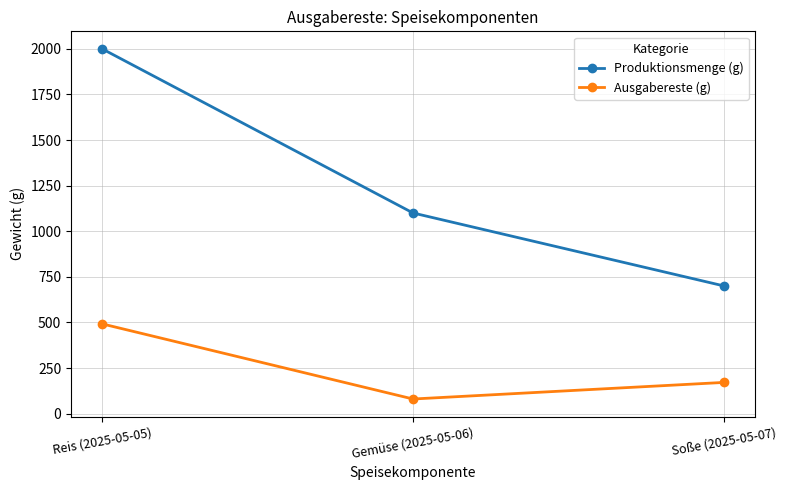

What is the sum of the Ausgabereste (g) values at Soße (2025-05-07) and Reis (2025-05-05)?

663